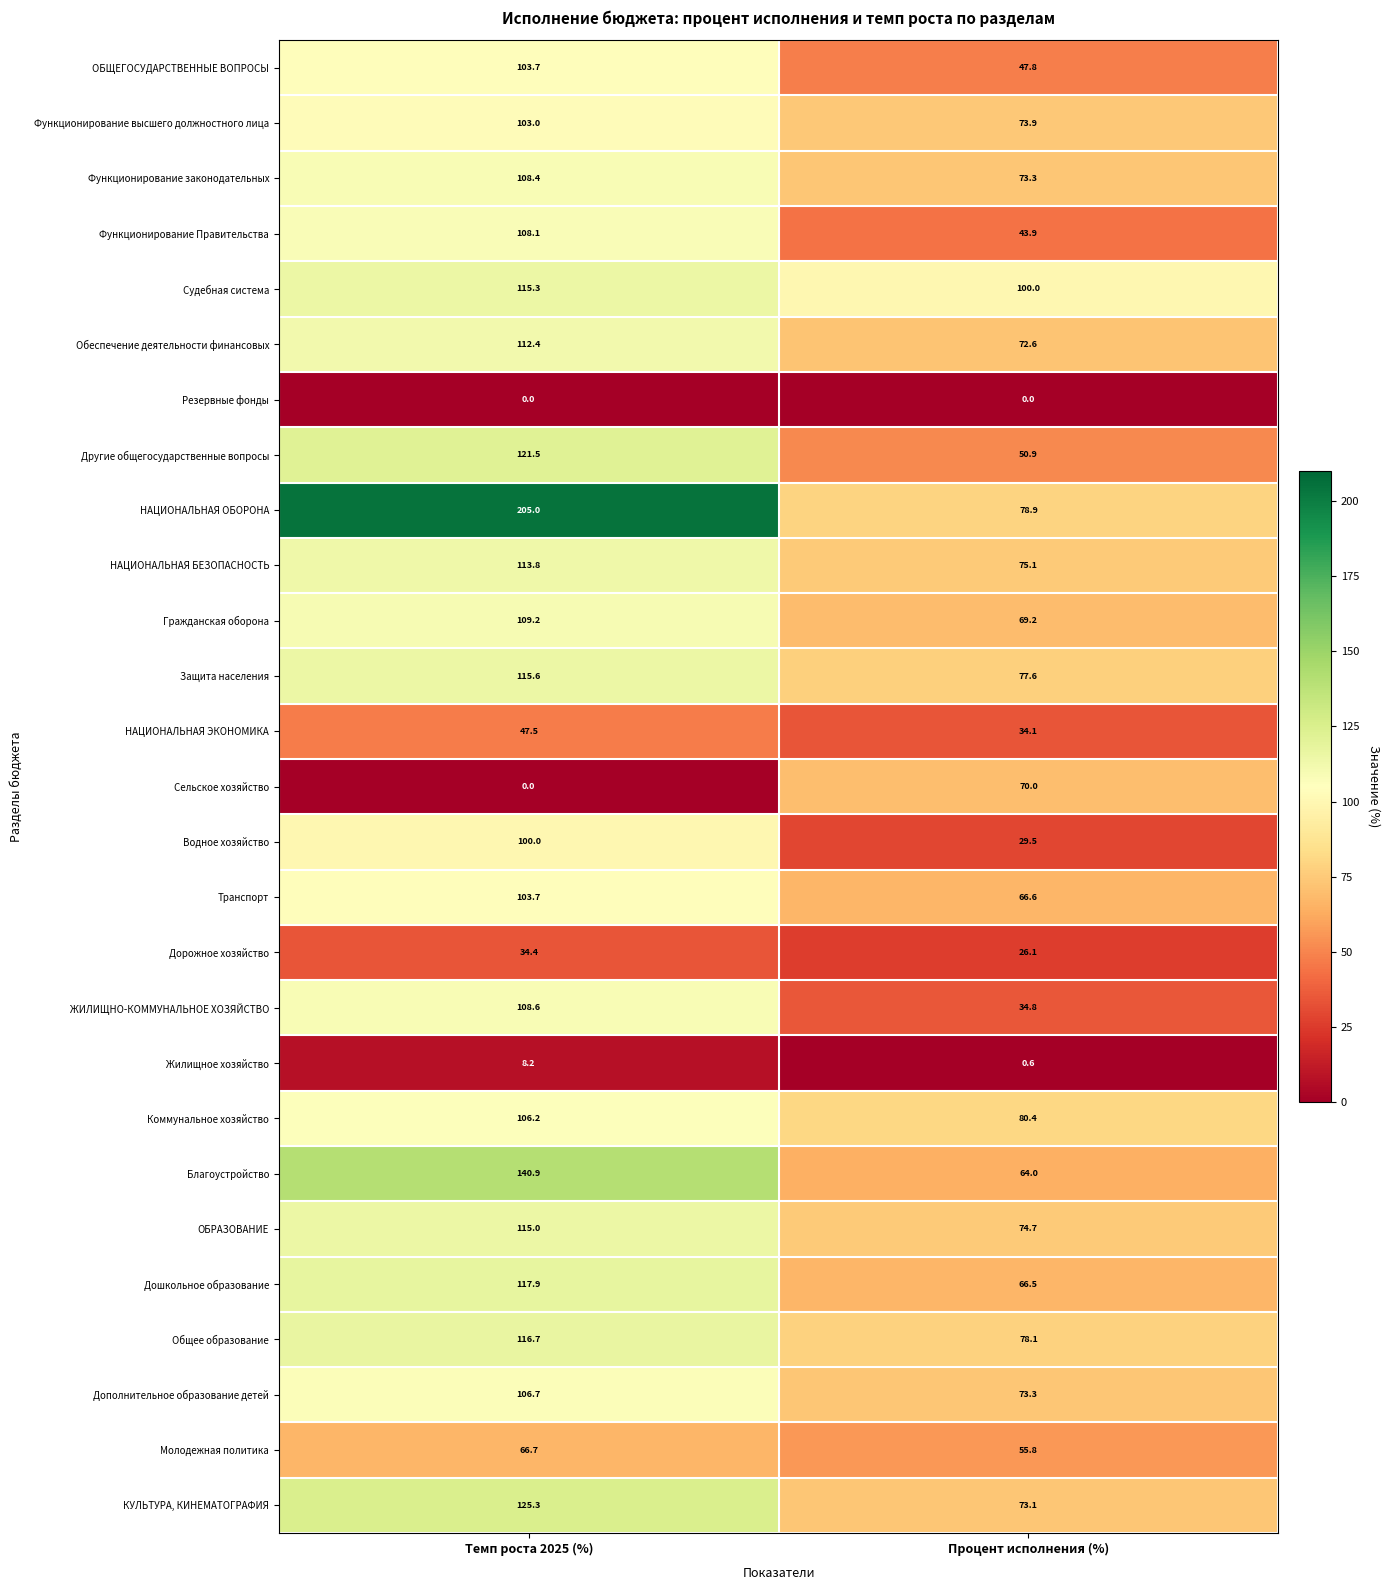

The value of Дорожное хозяйство at Процент исполнения (%) is 43.3. True or false?

False